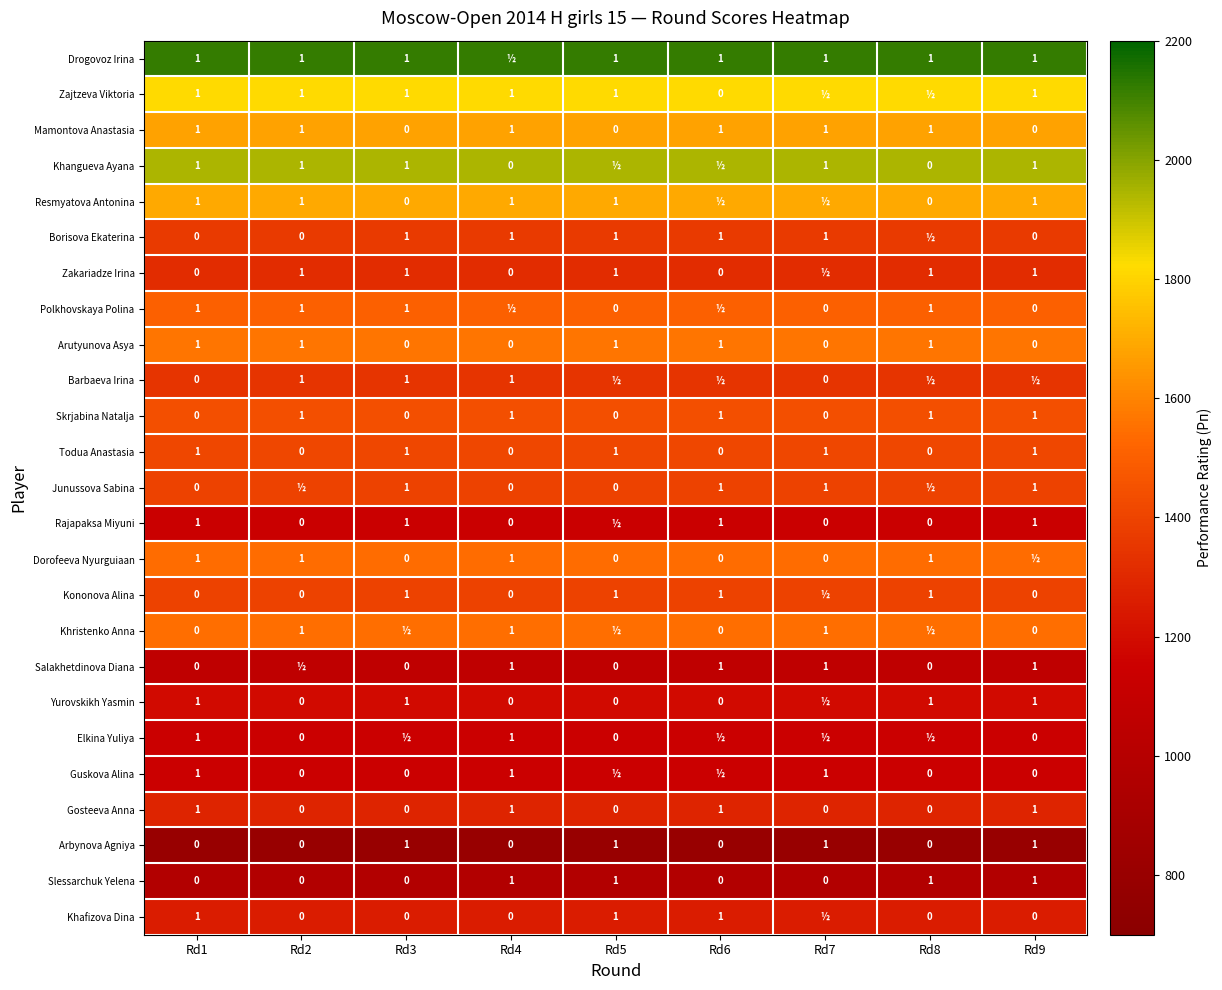

What is the minimum value for Rajapaksa Miyuni?

1144